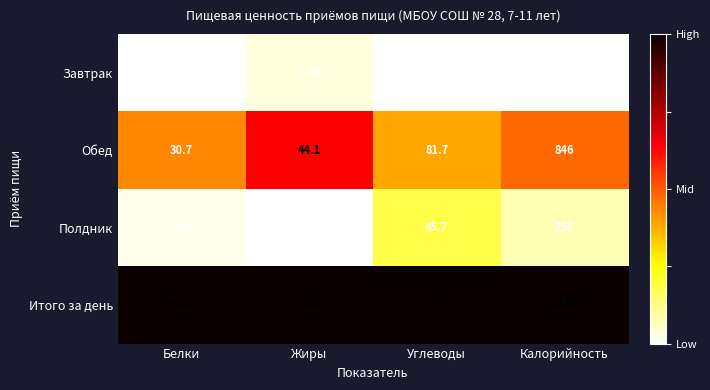

Between Белки and Жиры, which series saw the biggest shift?

Обед